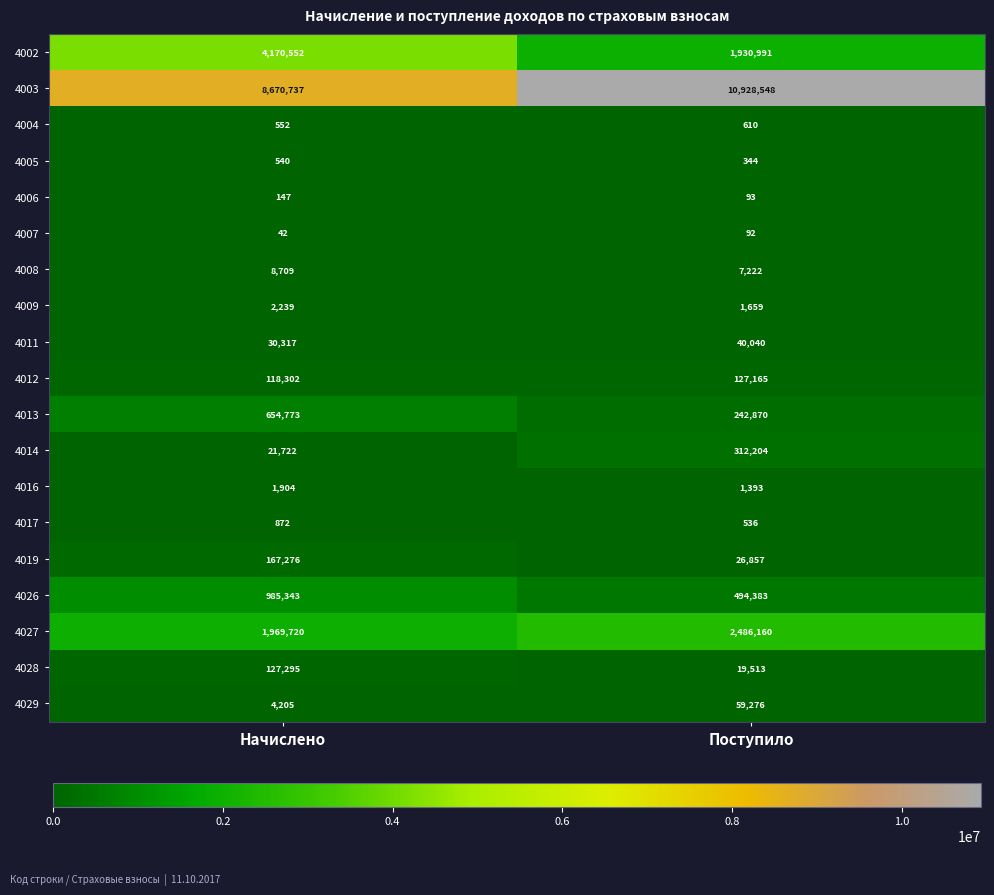

Which series has the largest range (max minus min)?

4003